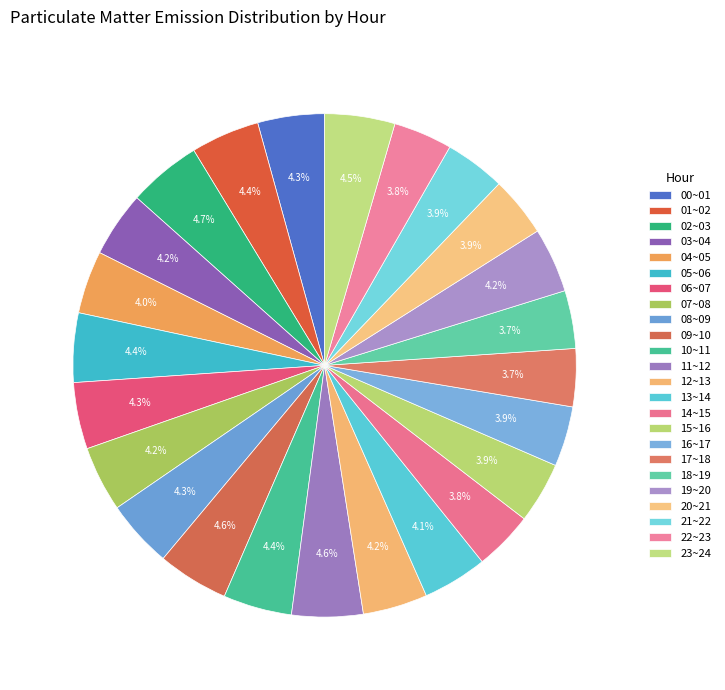

The 13~14 slice represents 1% of the pie. True or false?

False